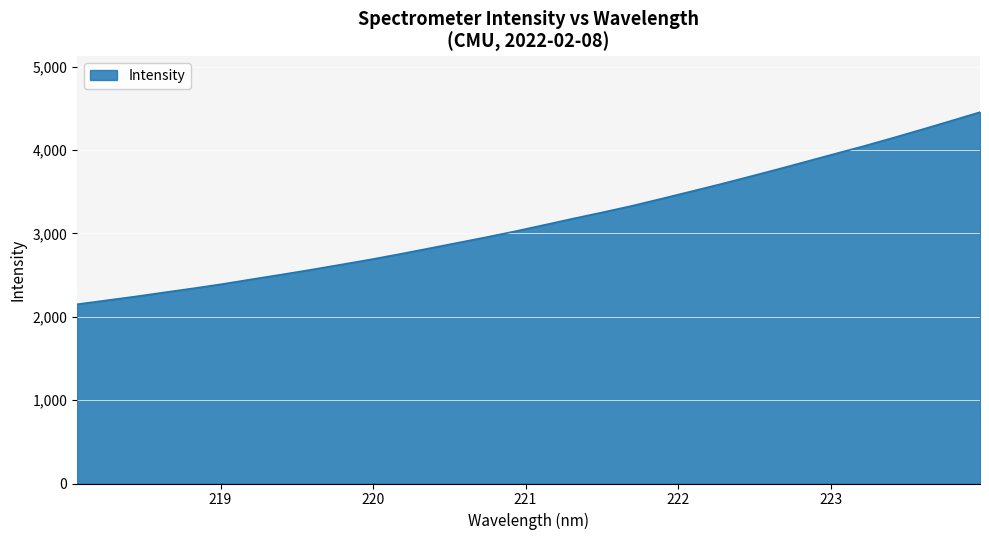

Reading left to right, list all the values displayed in this chart.

2150.9	2196.9	2243.3	2293.3	2342.1	2394.0	2450.6	2506.1	2563.2	2623.0	2683.6	2748.3	2815.8	2884.0	2952.3	3023.7	3099.9	3176.8	3251.2	3328.0	3412.1	3498.1	3584.4	3674.7	3765.9	3859.9	3954.2	4047.7	4146.2	4247.1	4350.6	4455.2